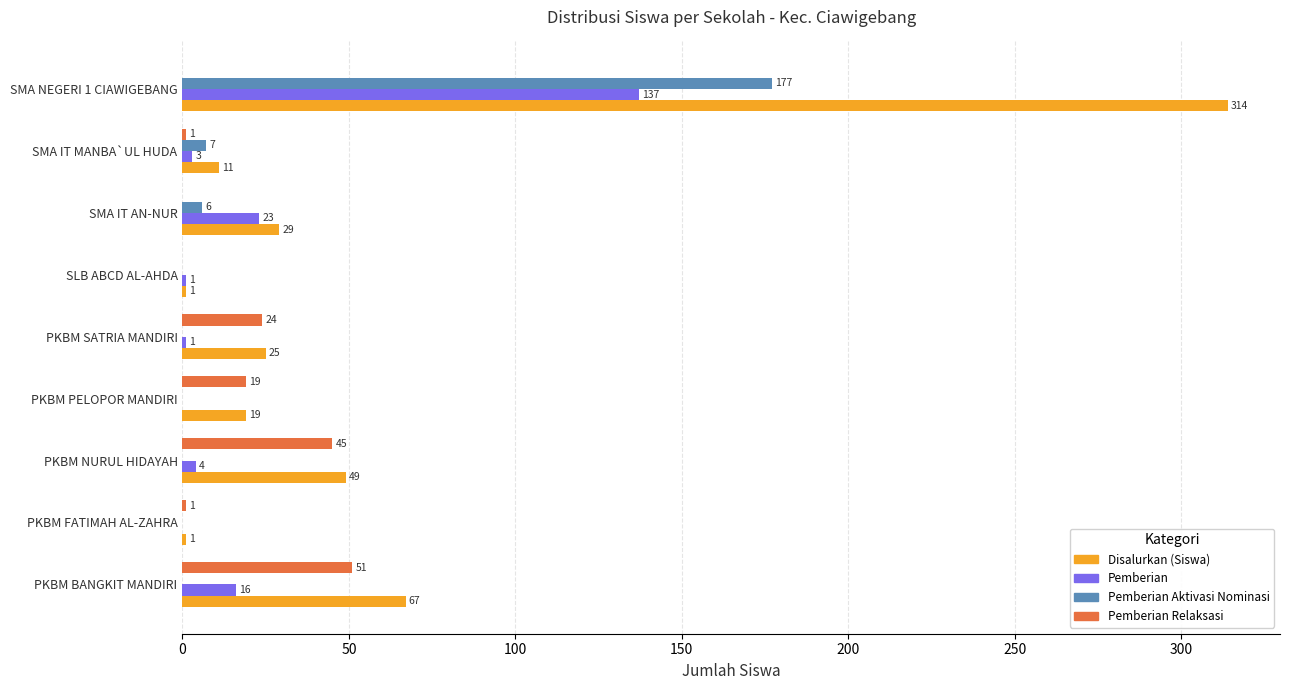

The Pemberian Aktivasi Nominasi series shows 0 at PKBM SATRIA MANDIRI. True or false?

True